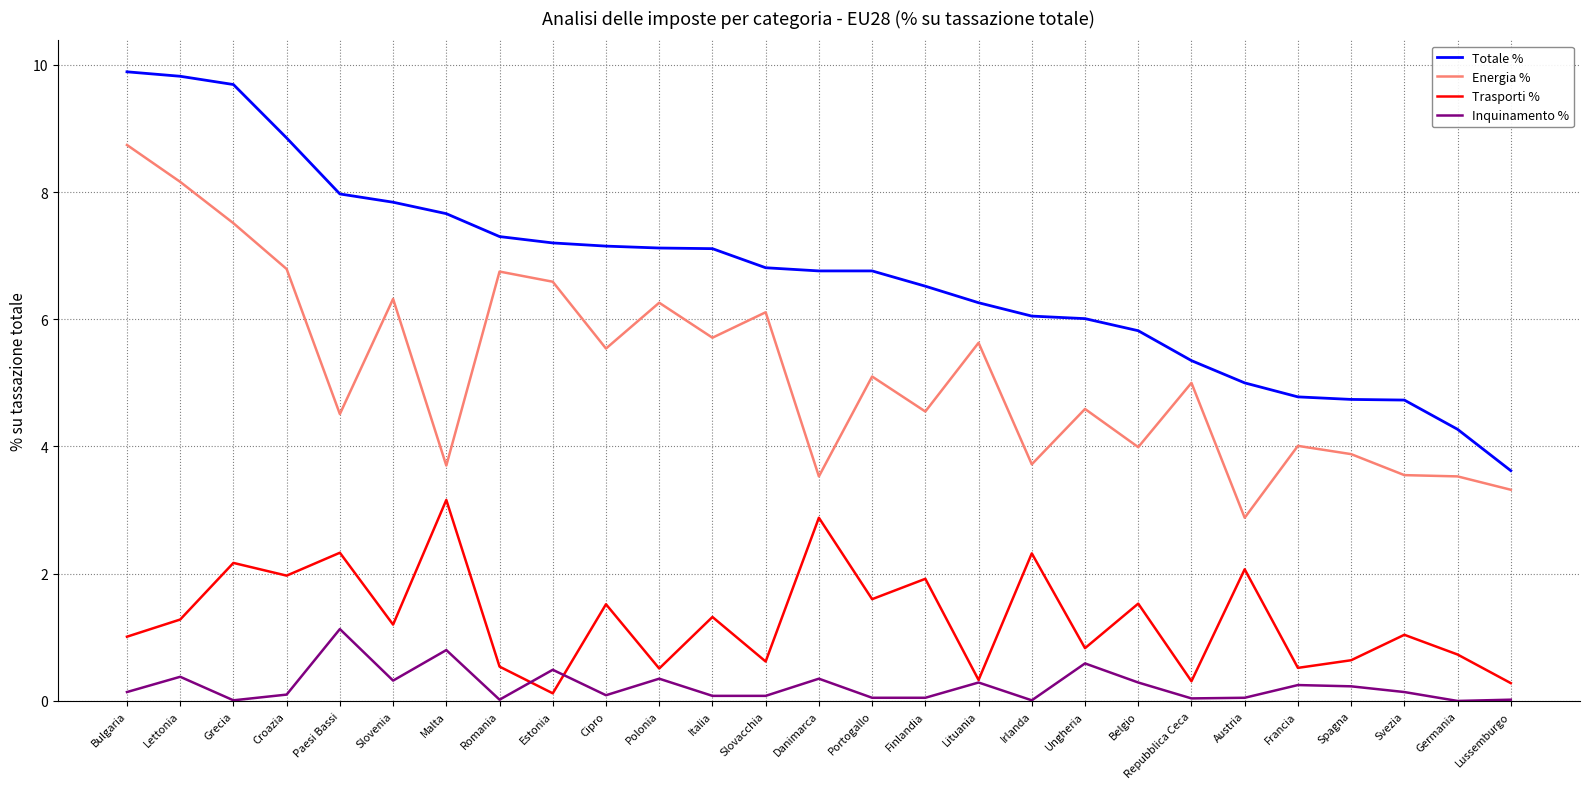

Between Slovenia and Repubblica Ceca, which series saw the biggest shift?

Totale %